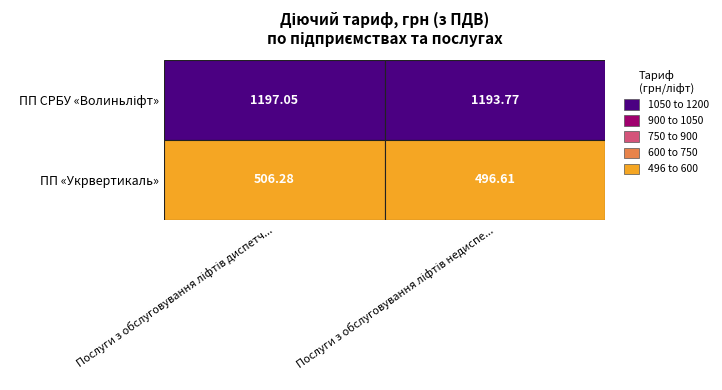

Read the ПП СРБУ «Волиньліфт» value at ПП СРБУ «Волиньліфт».

1197.0